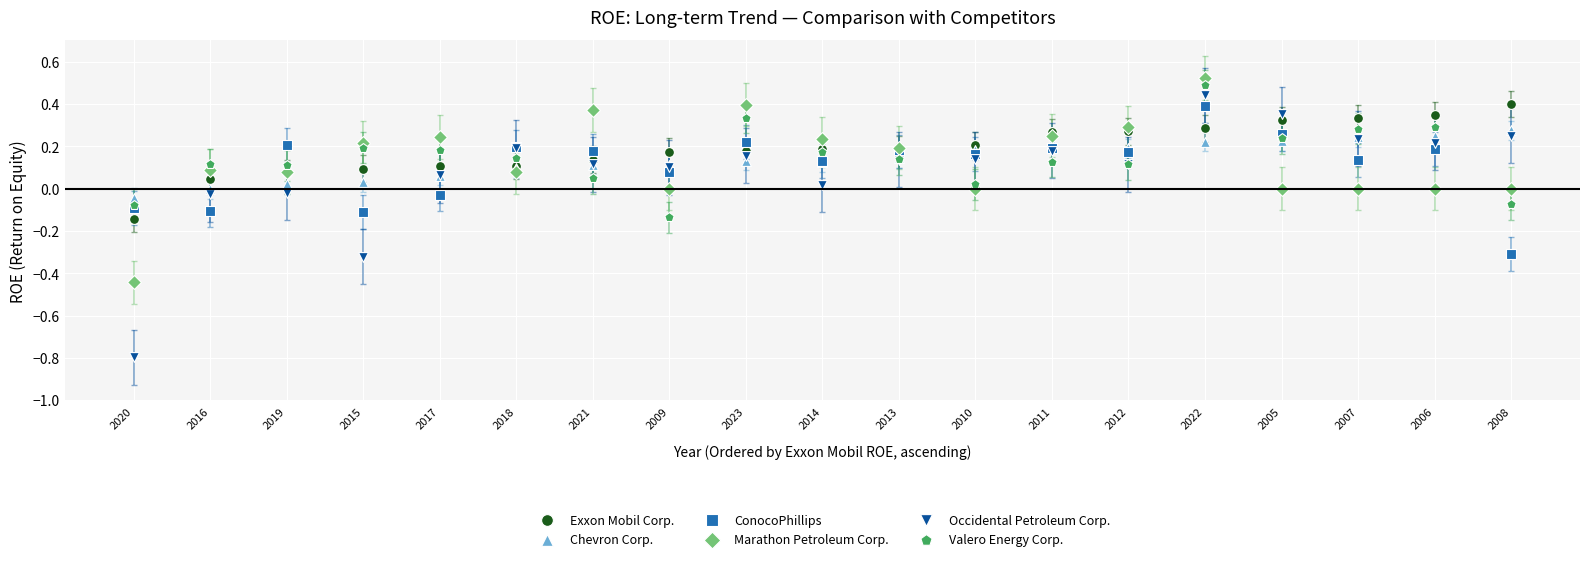

Which series has the widest spread of Y values?

Occidental Petroleum Corp.